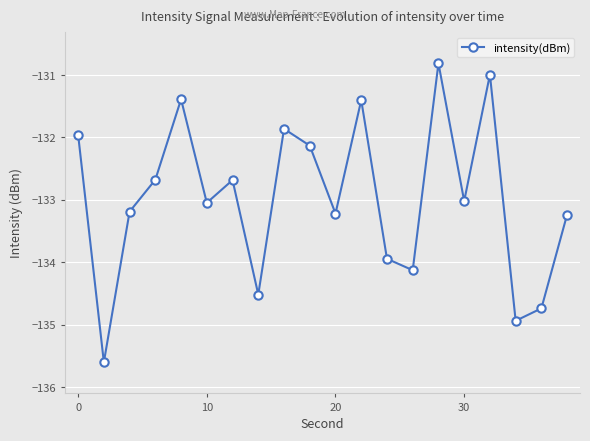

Does the chart display data point markers on the line(s)?

Yes